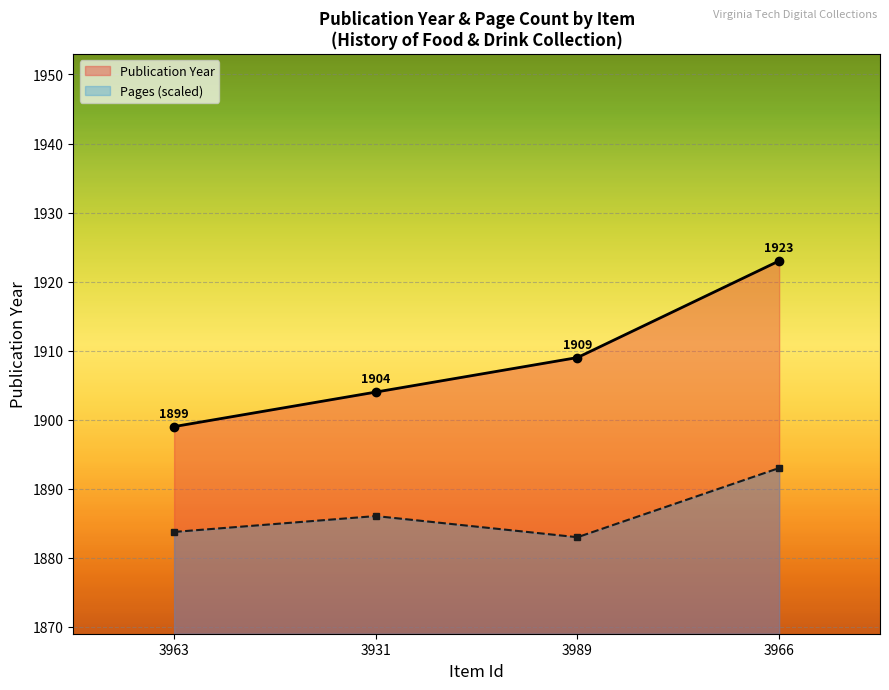

Where is the first local maximum for Pages (scaled)?

3931